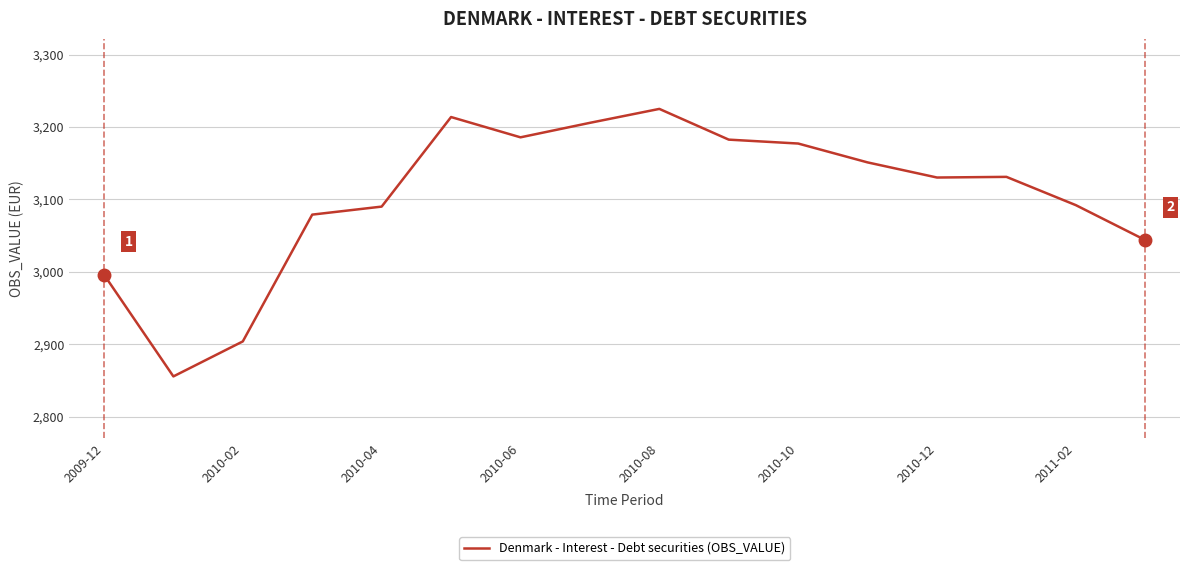

What is the smallest value displayed?

2855.5